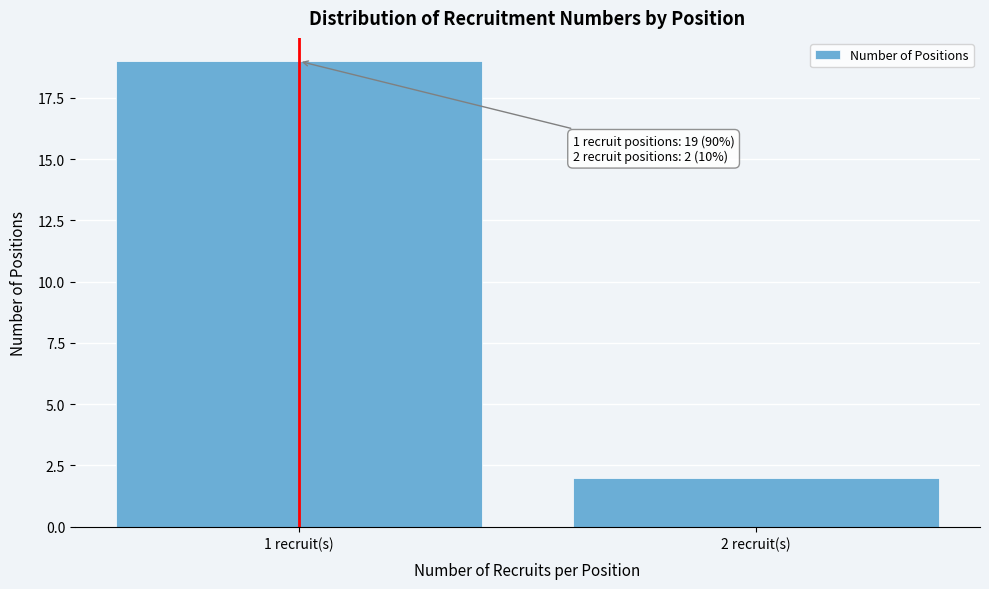

Reading right to left, list all the values displayed in this chart.

2	19